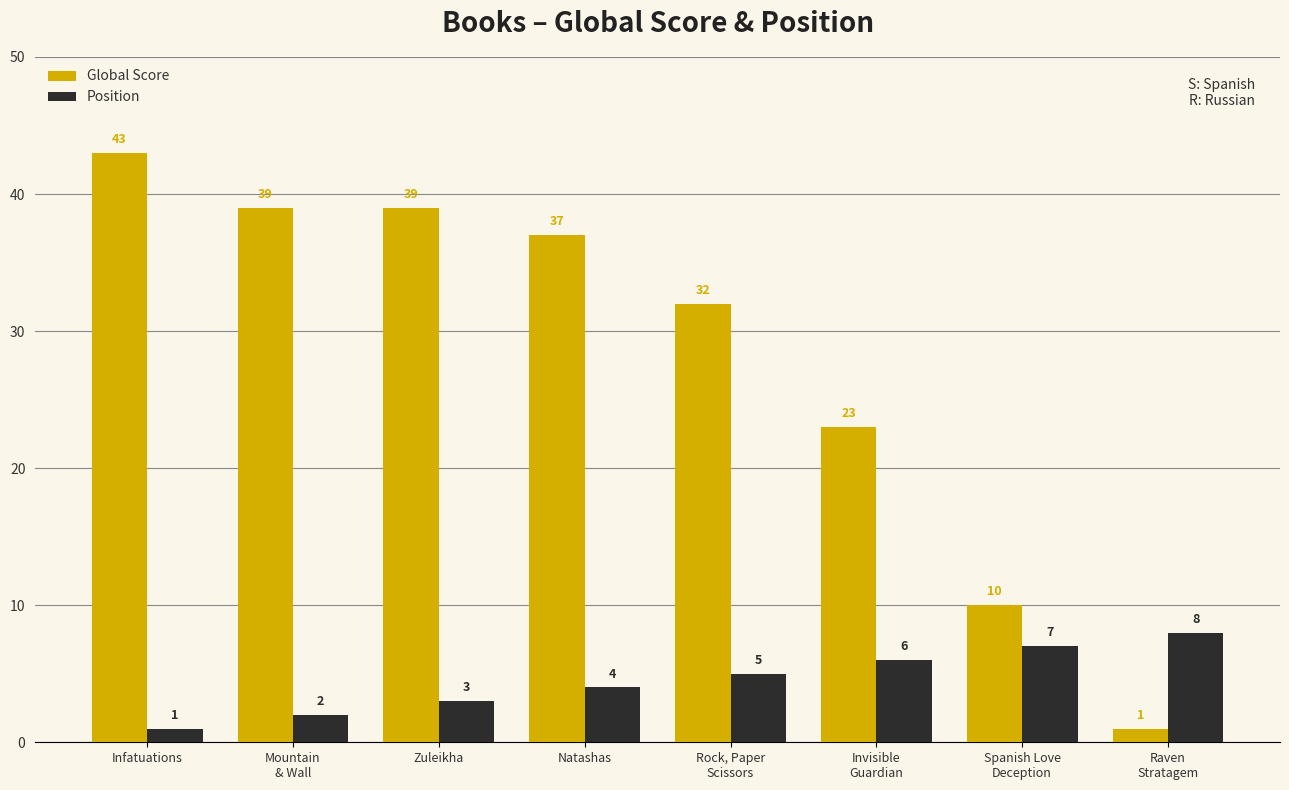

What is the label of the 6th bar from the right?

Zuleikha